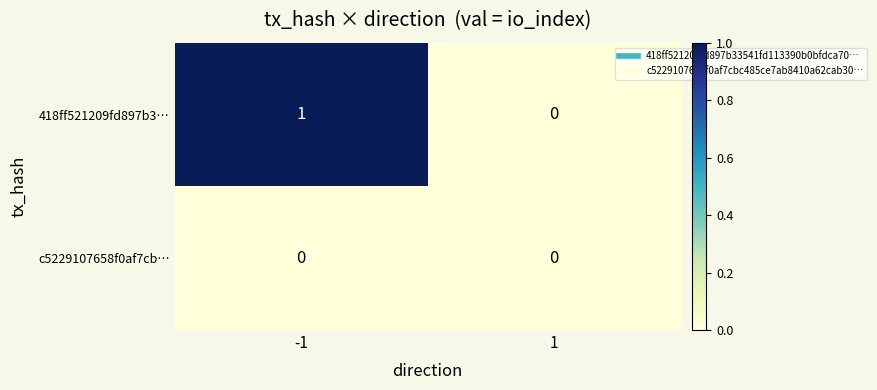

Which series has the largest total across all categories?

418ff521209fd897b3…